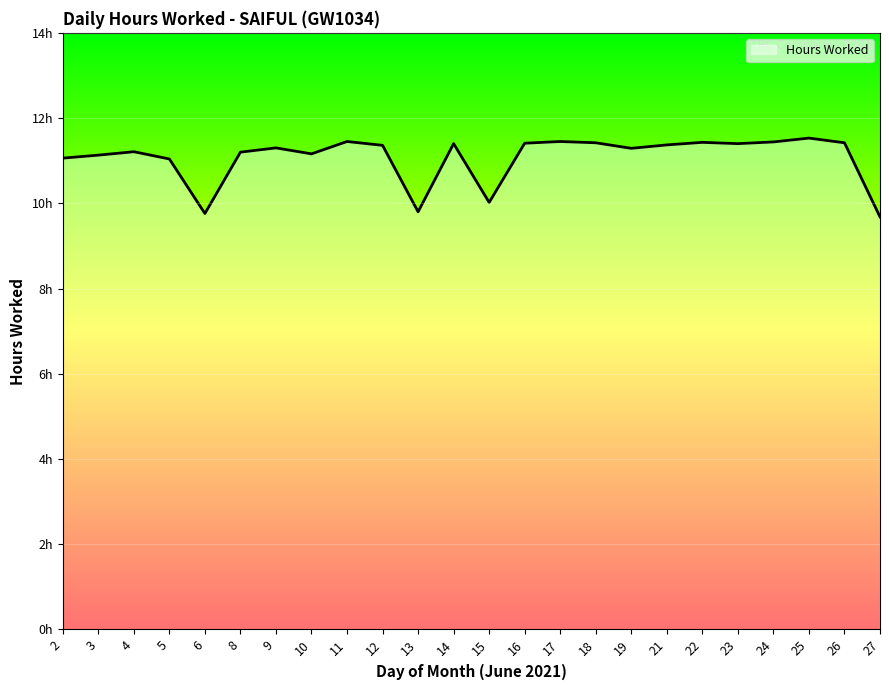

Which category has the lowest value across all series?

27